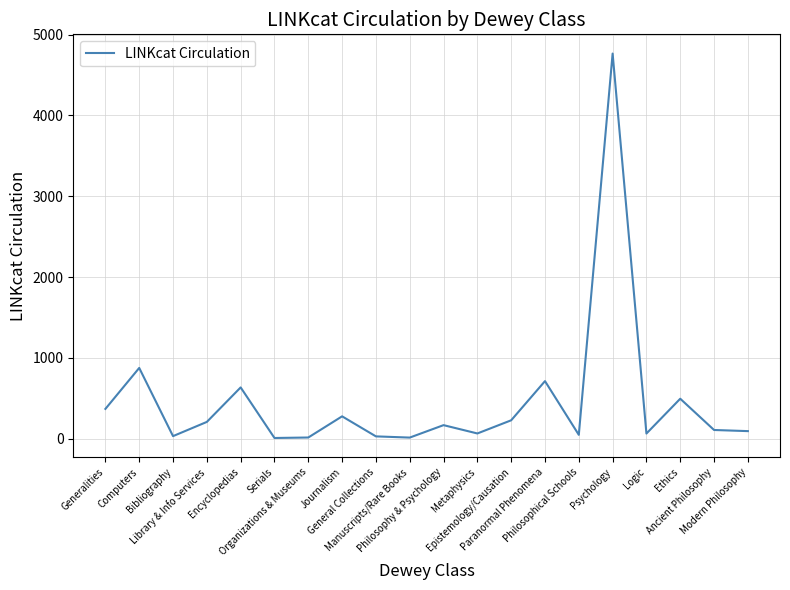

How many categories are shown in the chart?

20